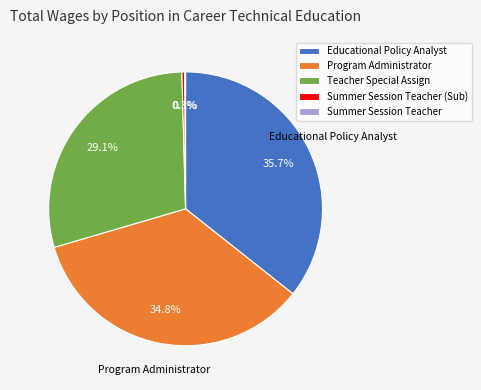

Does any single category account for the majority?

No